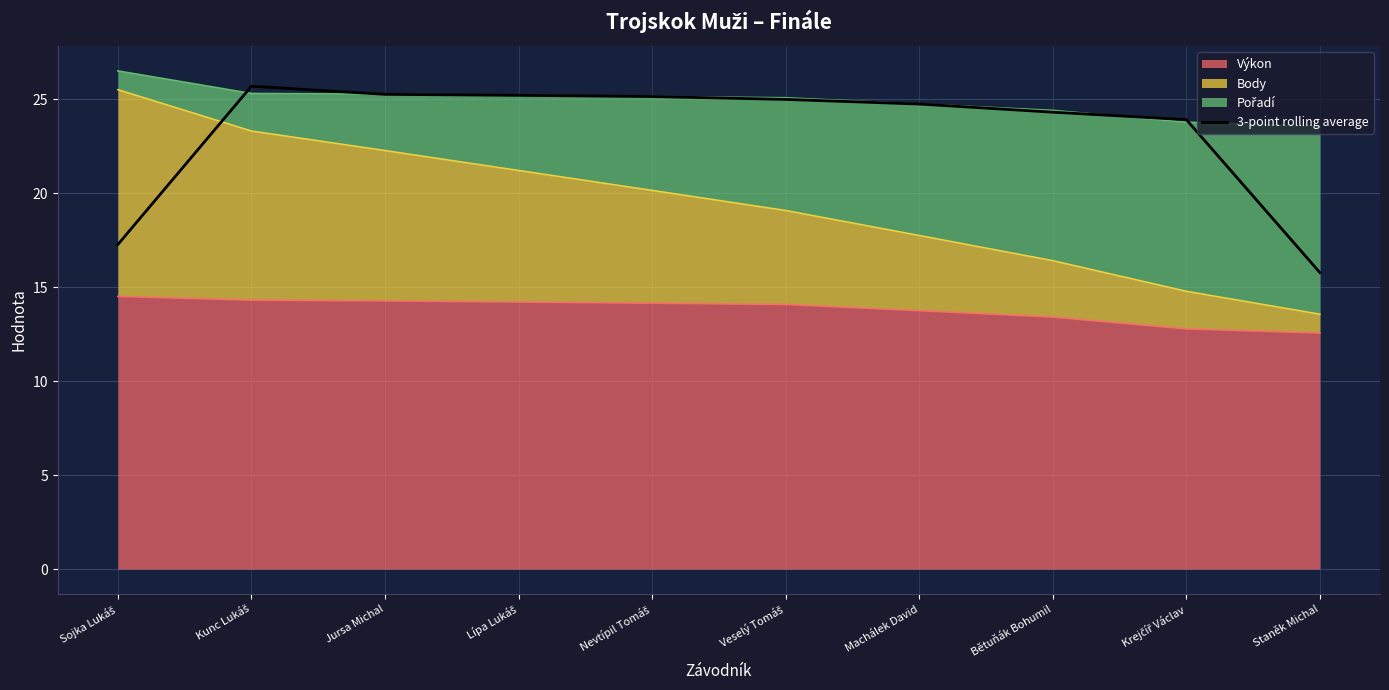

Which has a higher value, Jursa Michal or Nevtípil Tomáš?

Jursa Michal